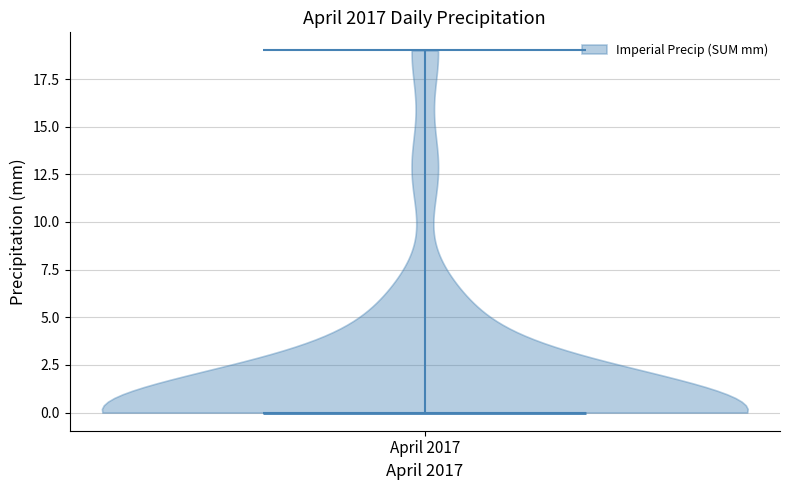

Read this violin plot against the y-axis: where its median line is, and the lowest and highest points the violin reaches. The values are not printed on the chart, so give them approximately, as read against the axis.

median line 0, lowest point 0, highest point 19